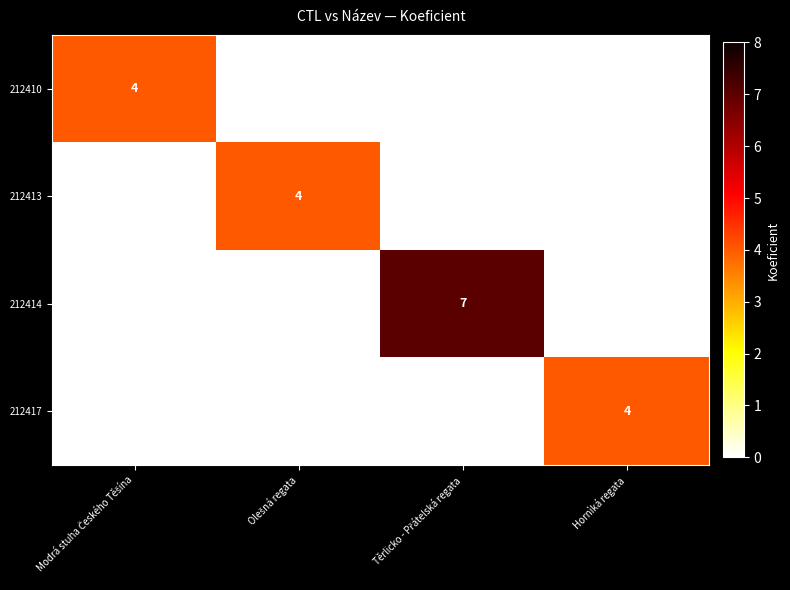

The value of 212414 at Modrá stuha Českého Těšína is -2. True or false?

False